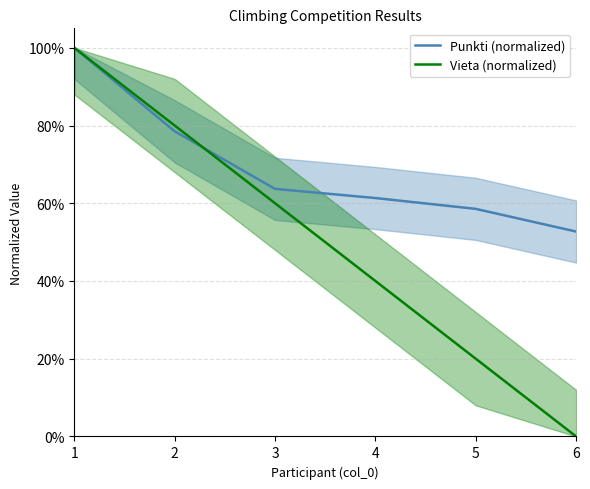

What value does the Punkti (normalized) series have at 6?

52.7